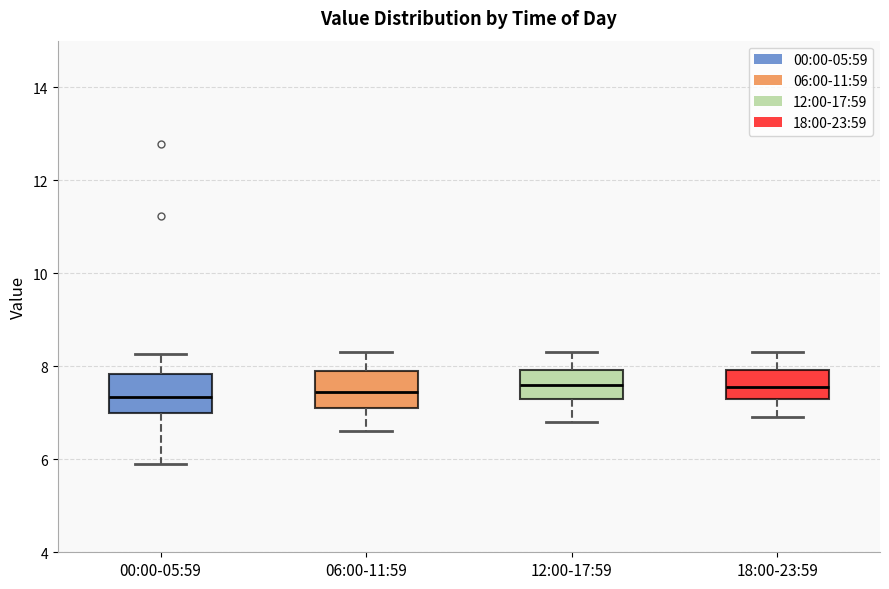

Reading left to right, transcribe this box plot: for each box, give where its median line is, the range the box spans, and where its two whiskers end, as read against the y-axis. The values are not printed on the chart, so give them approximately, as read against the axis.

00:00-05:59: median 7.4, box 7.0 to 7.8, whiskers 6.0 to 8.2
06:00-11:59: median 7.4, box 7.2 to 8.0, whiskers 6.6 to 8.4
12:00-17:59: median 7.6, box 7.4 to 8.0, whiskers 6.8 to 8.4
18:00-23:59: median 7.6, box 7.4 to 8.0, whiskers 7.0 to 8.4